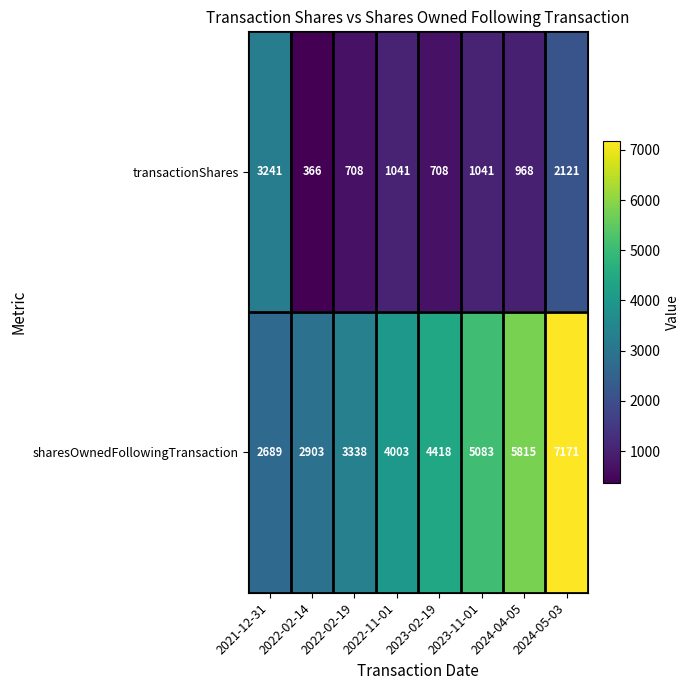

The value of transactionShares at 2021-12-31 is 3241. True or false?

True